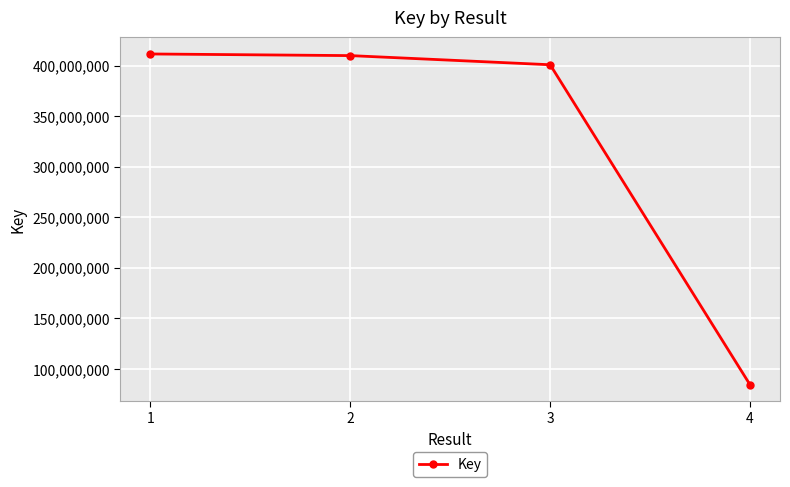

Does the chart have visible grid lines?

Yes